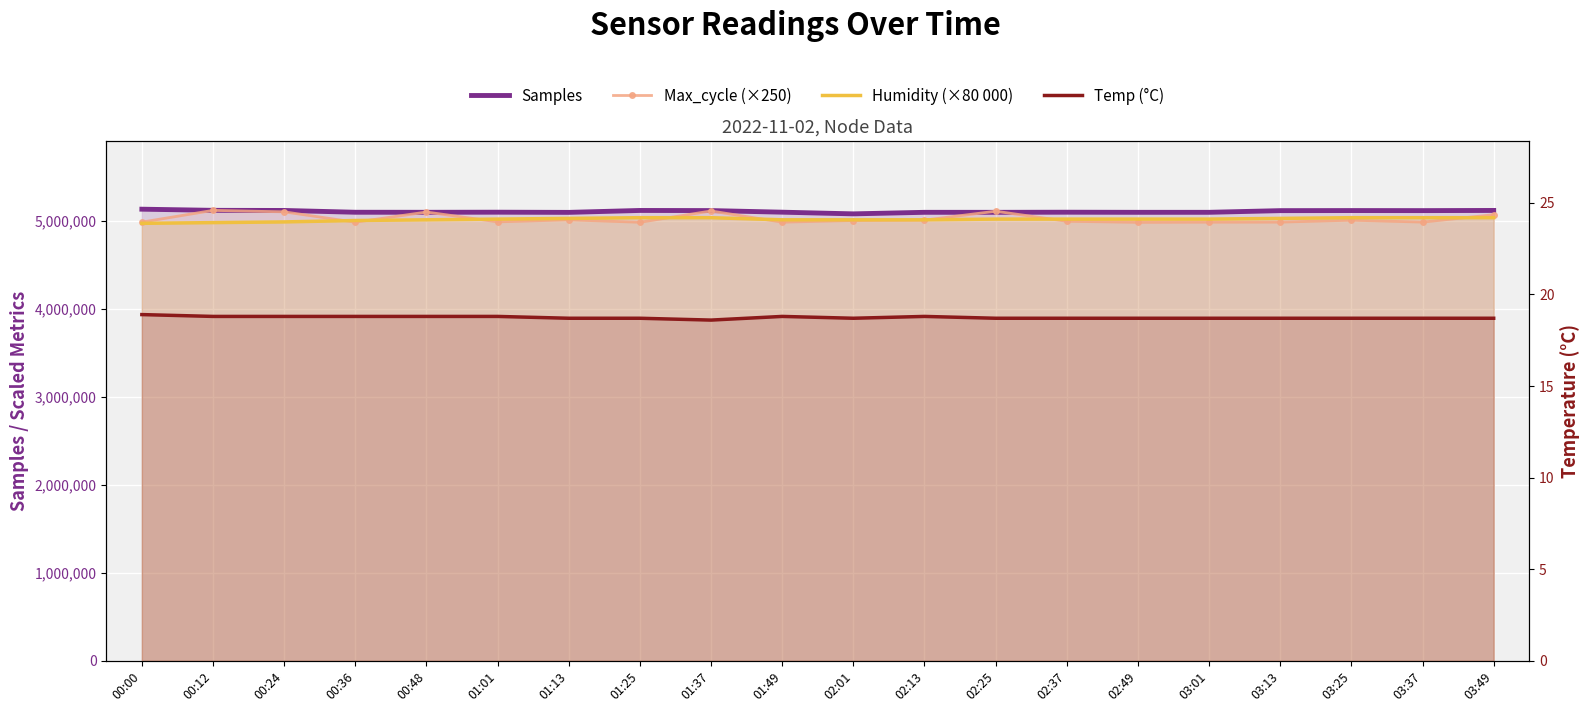

Is the value of Temp (°C) at 03:25 greater than the value of Humidity (×80 000) at 03:13?

No